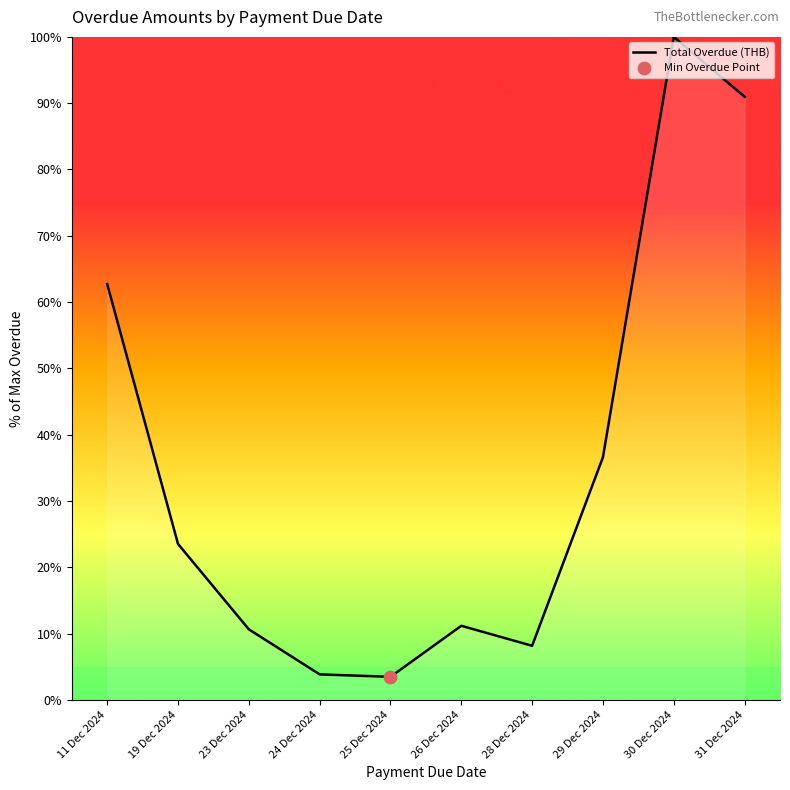

What is the change in value from 25 Dec 2024 to 26 Dec 2024?

+7.7